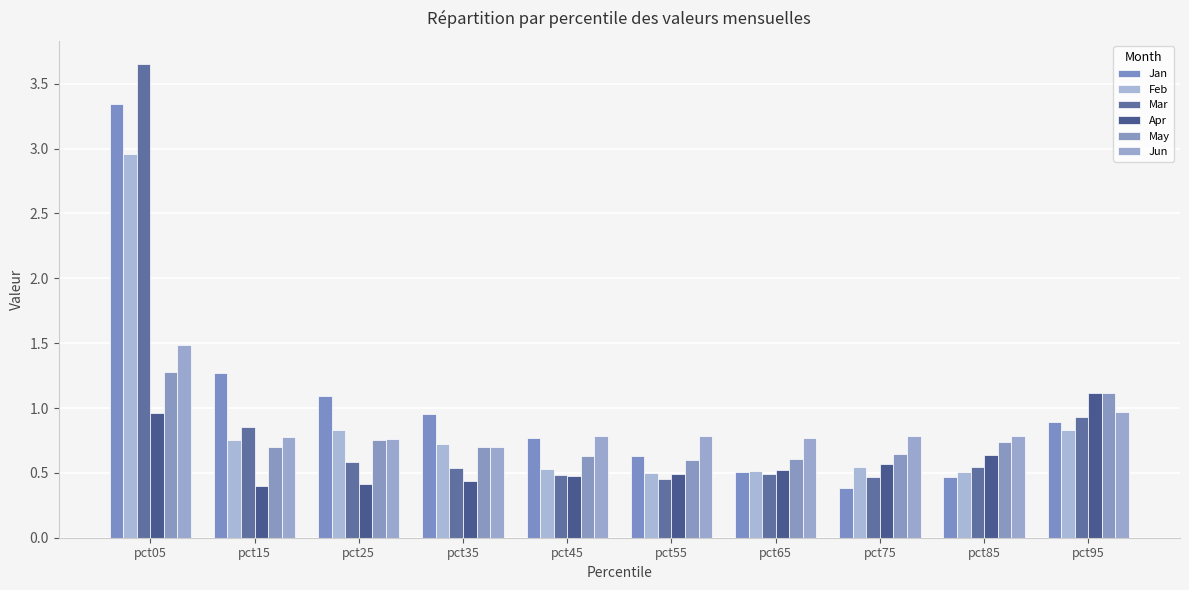

At which label does May reach its minimum?

pct55